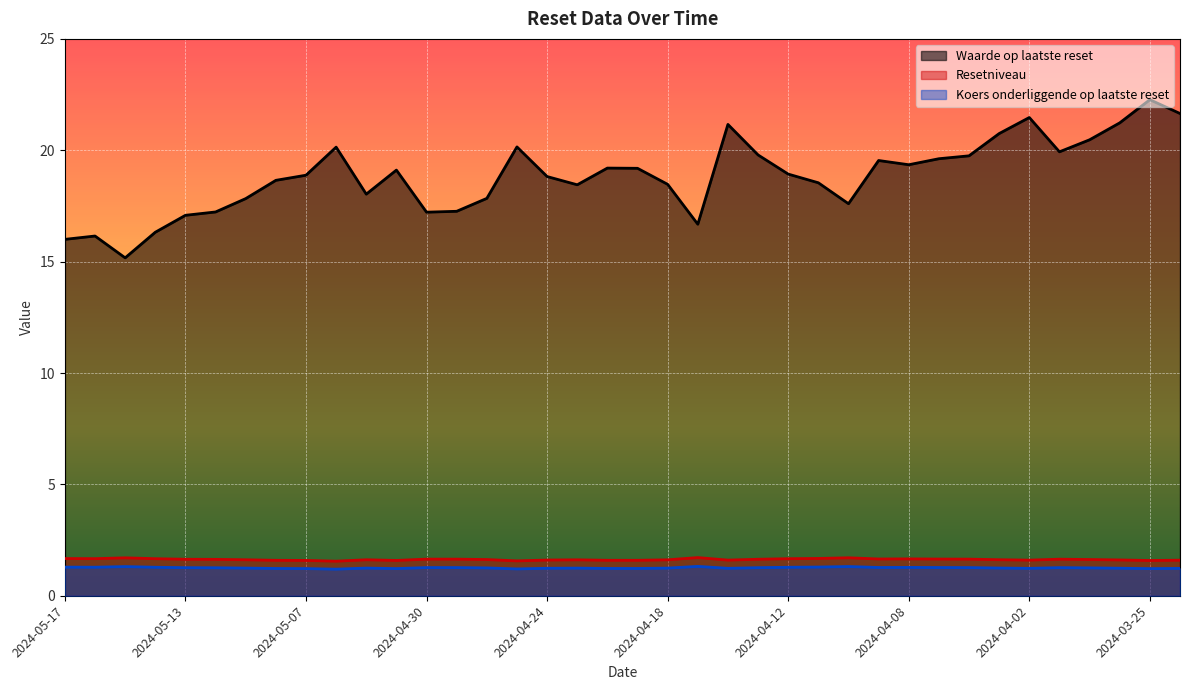

Which label corresponds to the largest value in the chart?

2024-03-25